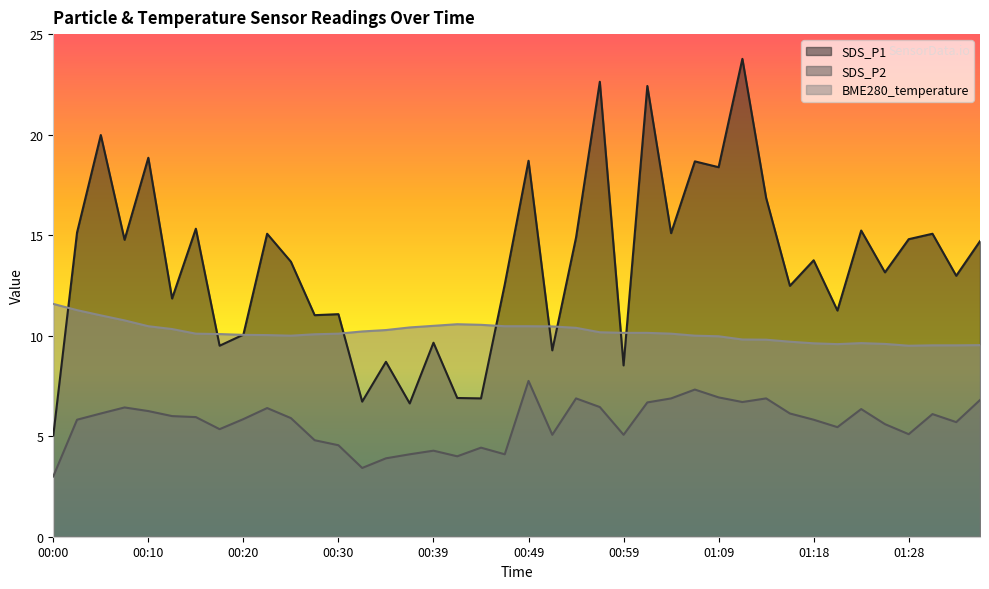

True or false: BME280_temperature has a value of 15.1 at 01:33.

False